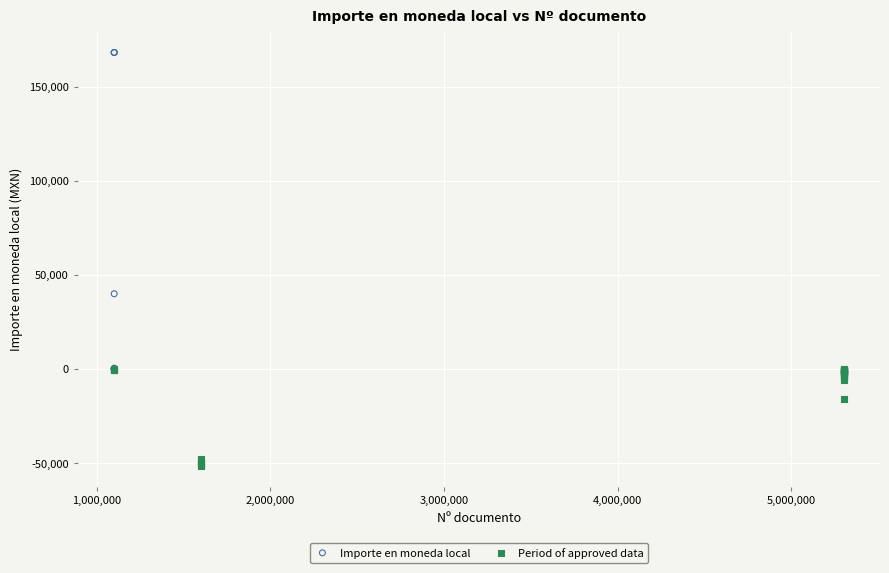

Which series contains the lowest Y value?

Period of approved data